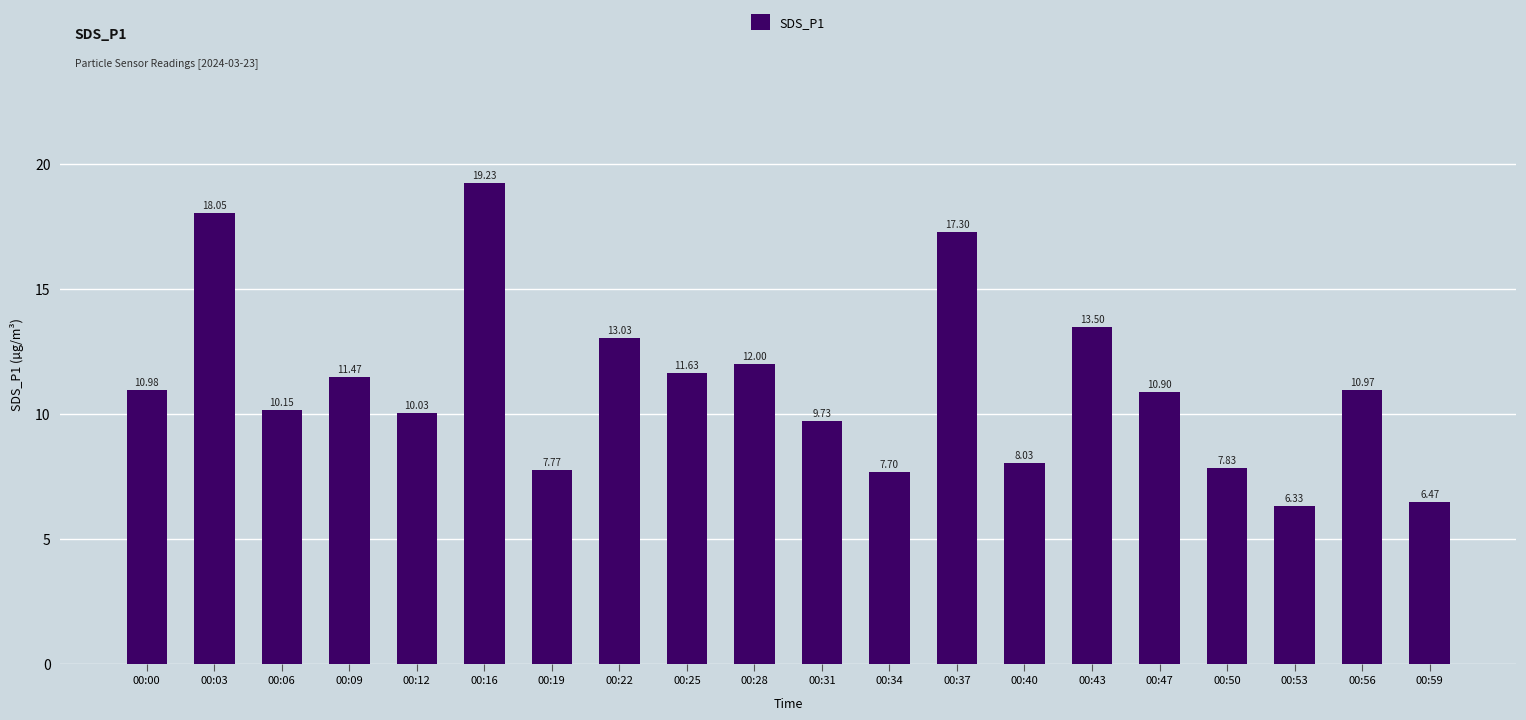

Reading left to right, what are all the values shown in this chart?

11.0	18.1	10.2	11.5	10.0	19.2	7.8	13.0	11.6	12.0	9.7	7.7	17.3	8.0	13.5	10.9	7.8	6.3	11.0	6.5